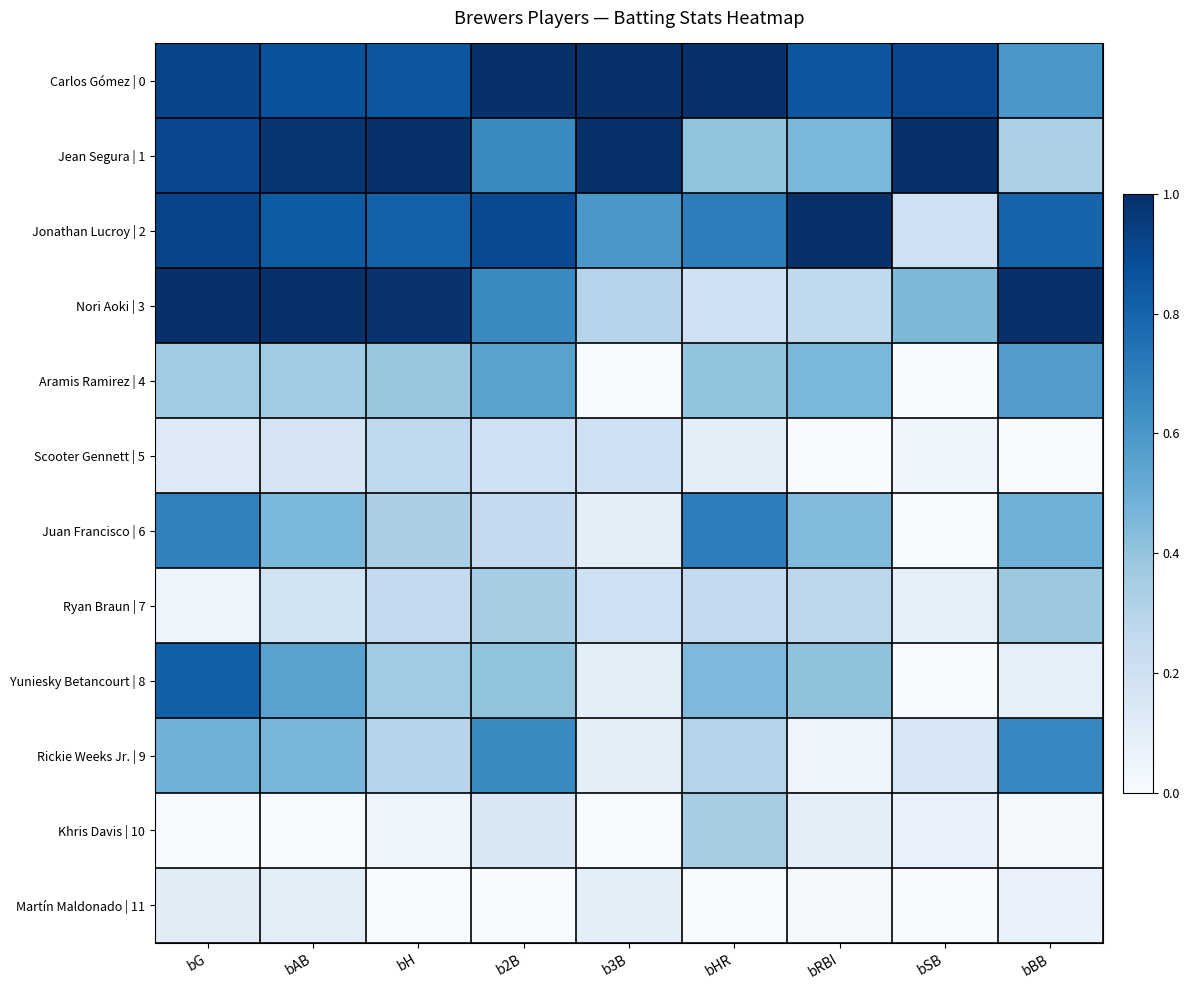

Rank the series by their maximum value, from highest to lowest.

Carlos Gómez | 0, Jean Segura | 1, Jonathan Lucroy | 2, Nori Aoki | 3, Yuniesky Betancourt | 8, Juan Francisco | 6, Rickie Weeks Jr. | 9, Aramis Ramirez | 4, Ryan Braun | 7, Khris Davis | 10, Scooter Gennett | 5, Martín Maldonado | 11